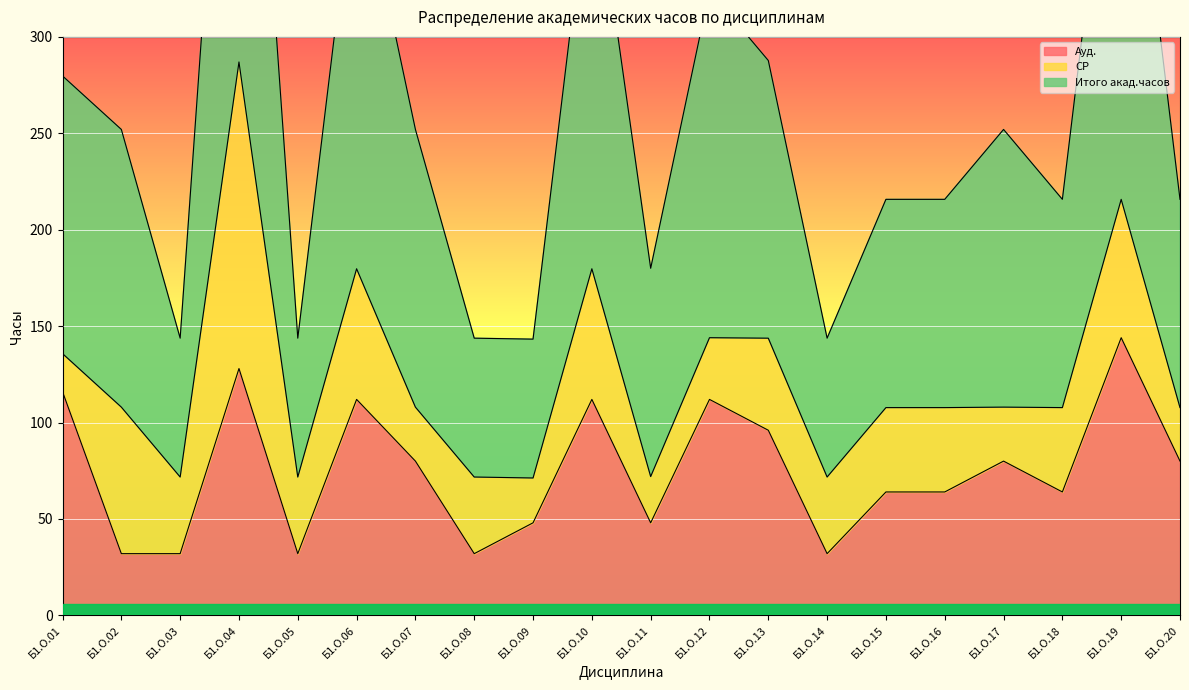

True or false: Ауд. has a value of 64 at Б1.О.15.

True